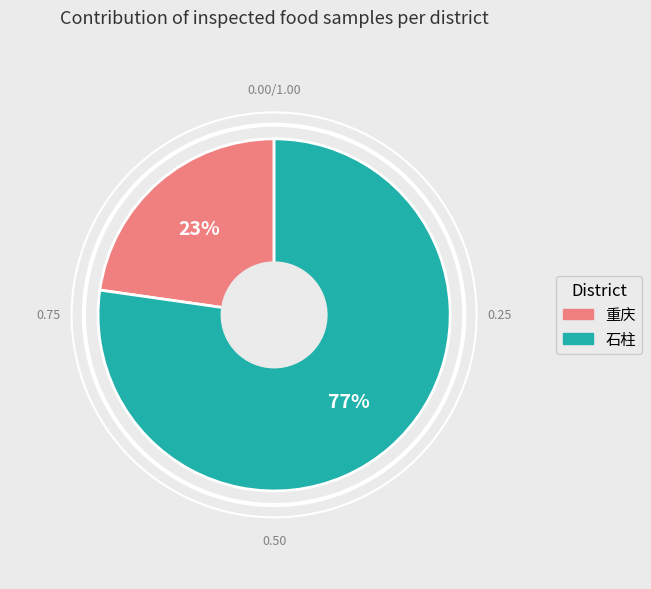

Is there a majority slice in this chart?

Yes